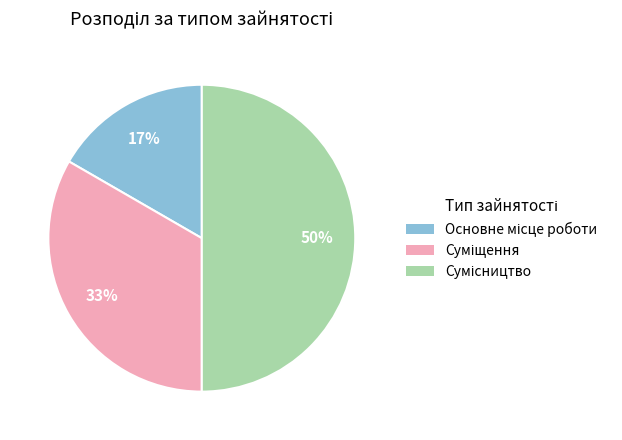

Count the number of slices in the pie.

3